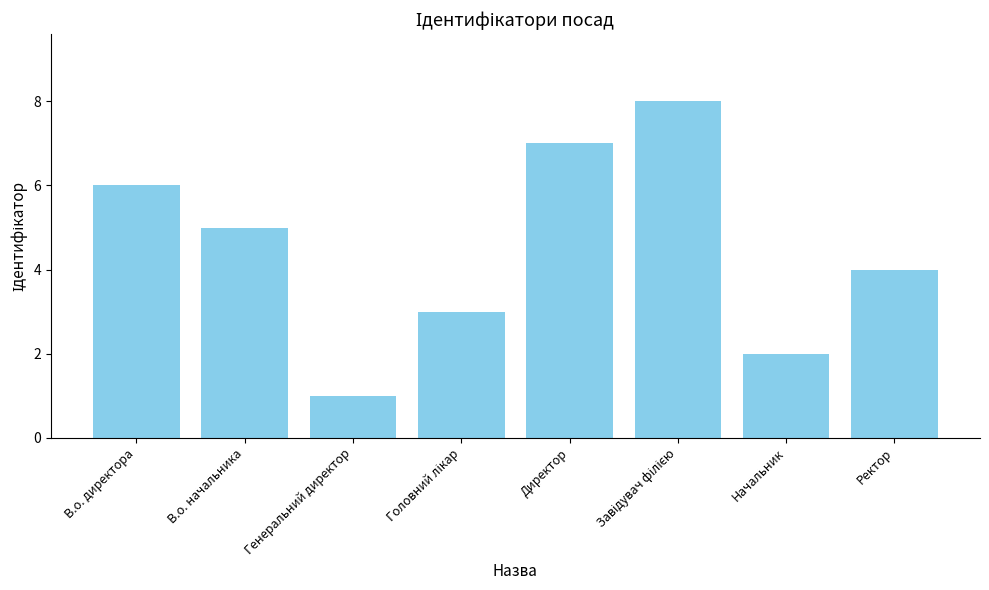

What is the approximate value at Директор?

7